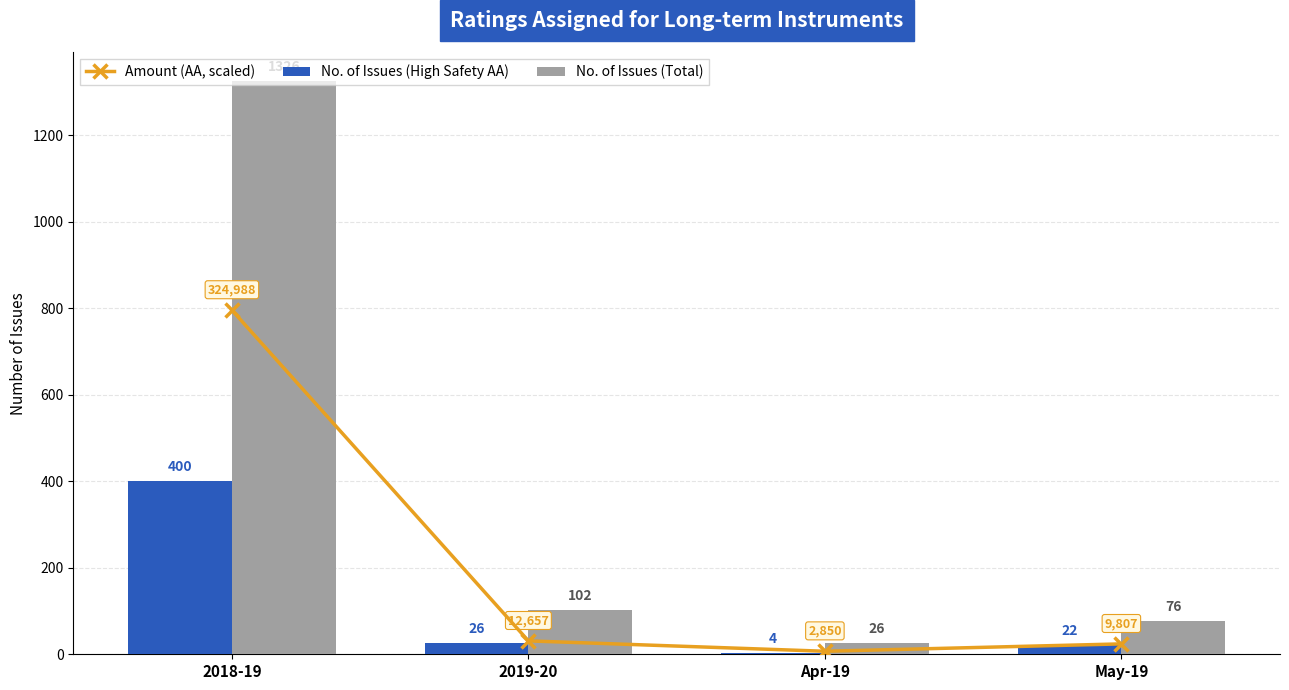

What is the value of the No. of Issues (High Safety AA) bar at the 2nd from the left?

26.0